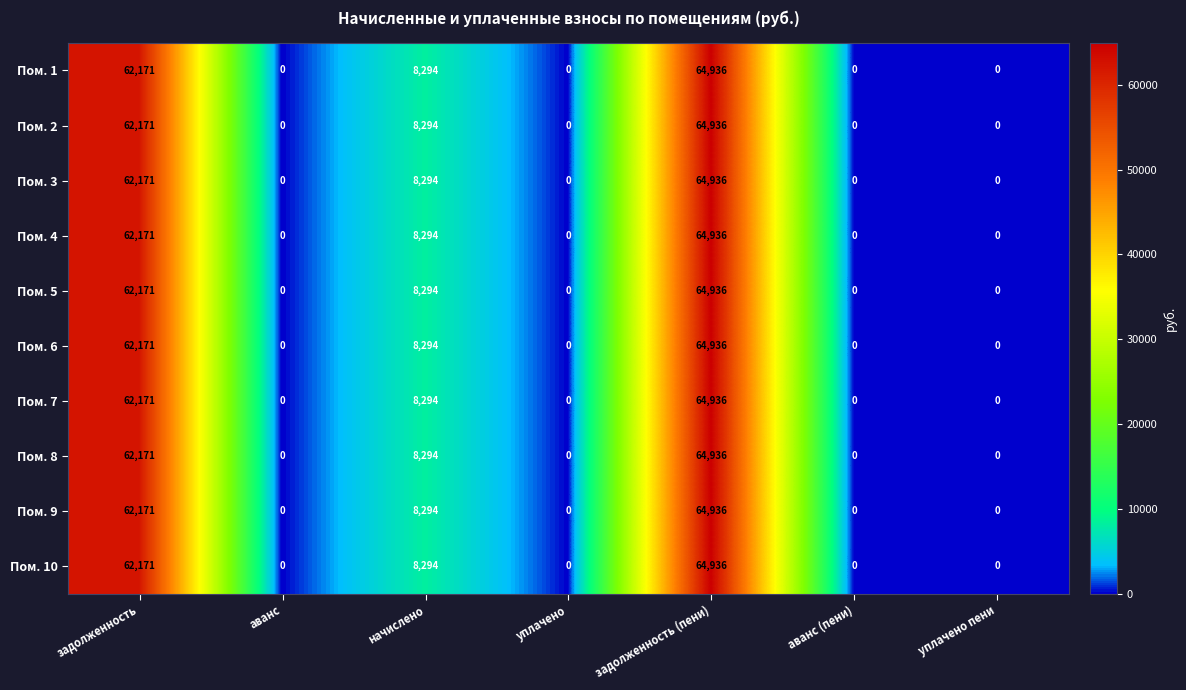

Is it true that Пом. 3 equals 0 at аванс (пени)?

True